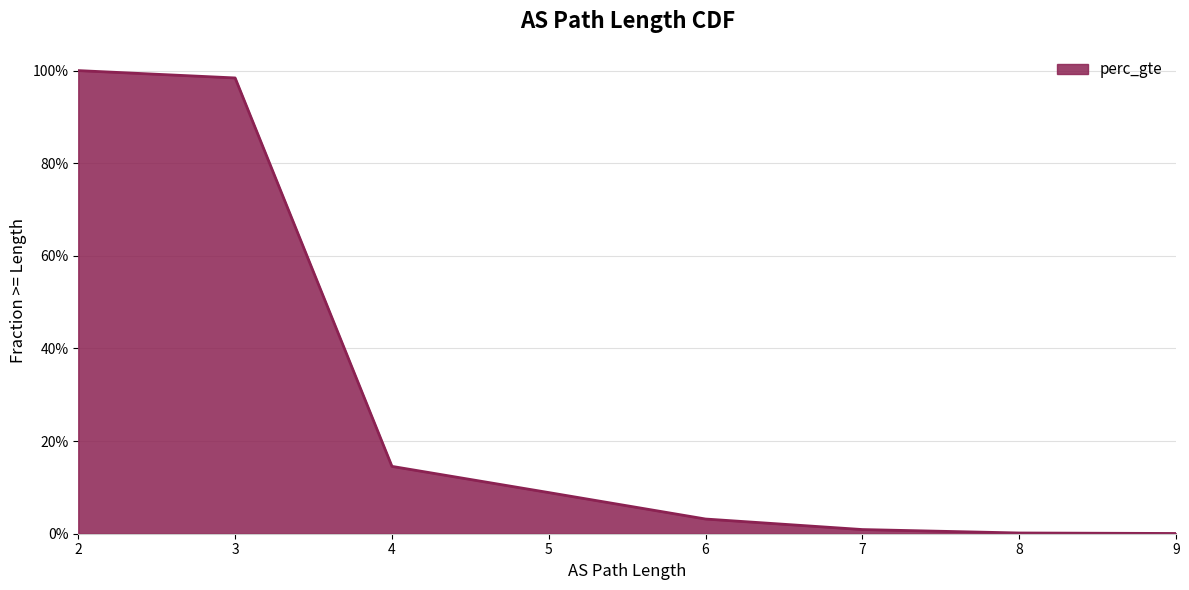

How many lines are shown in the chart?

1